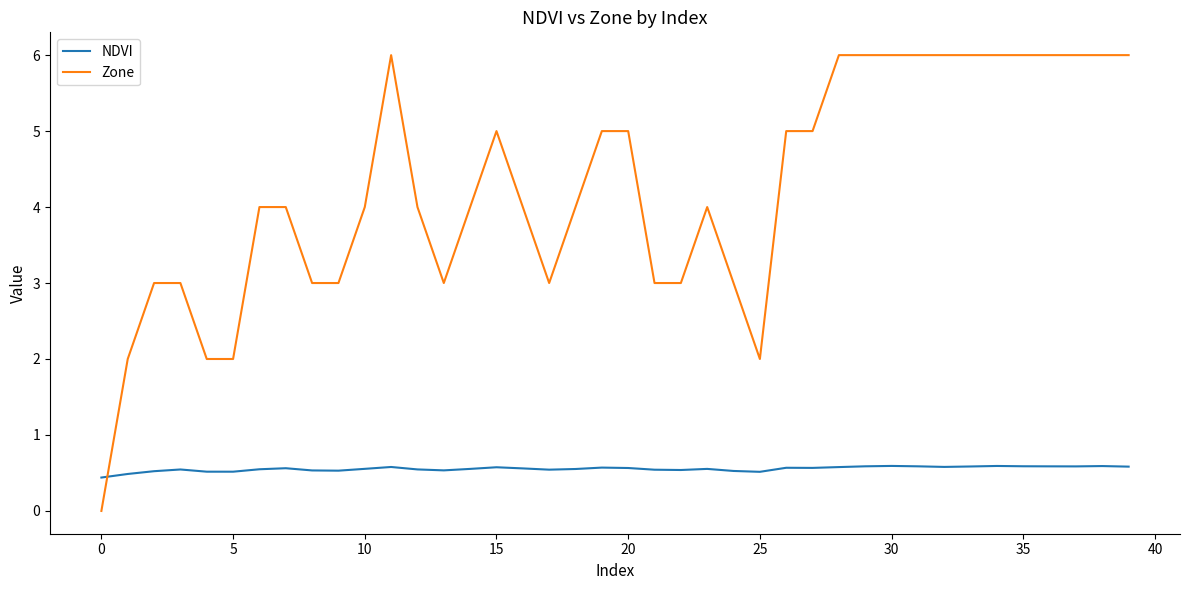

List the series in order of their overall mean, lowest first.

NDVI, Zone